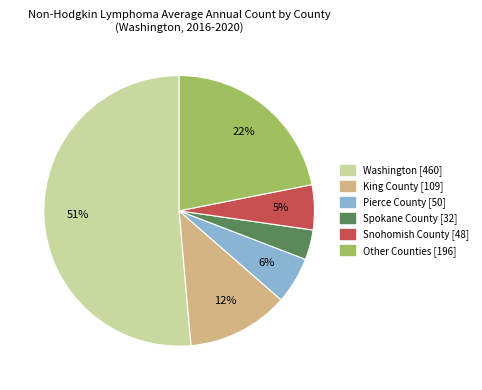

To the nearest percent, what percentage of the pie is King County [109]?

12%